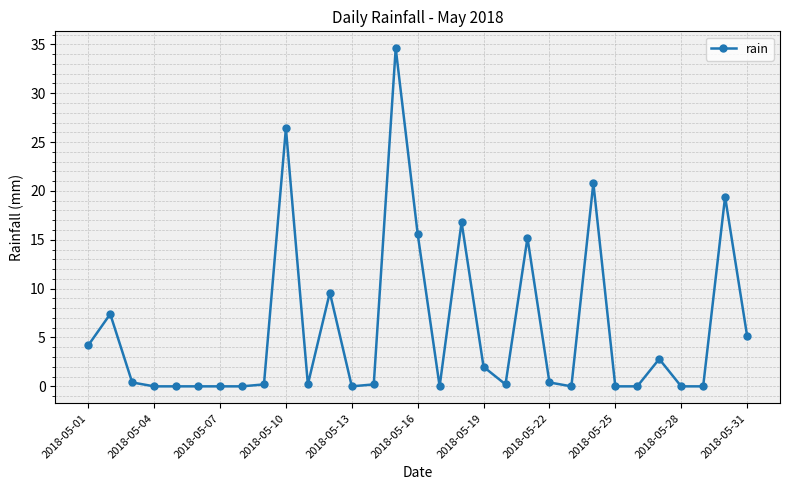

What is the difference between the maximum and minimum values?

34.6